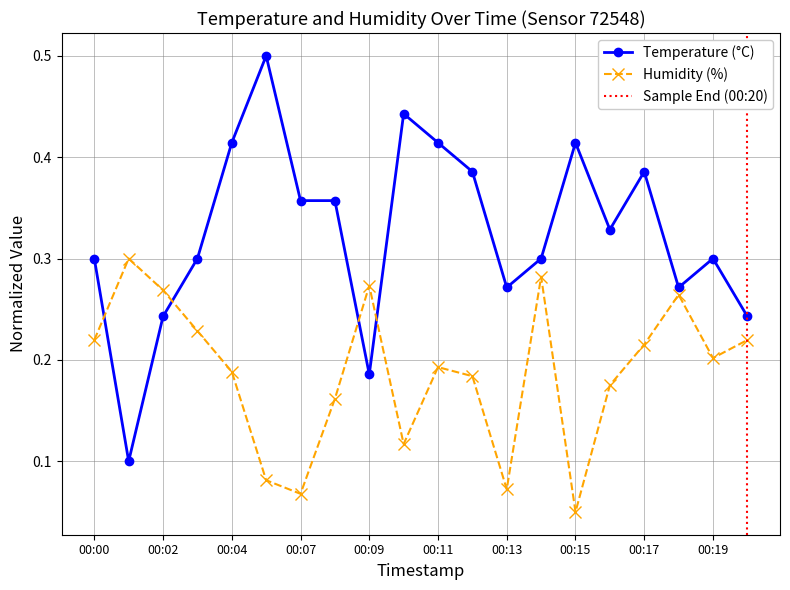

What is the total value across all series at 00:00?

0.5